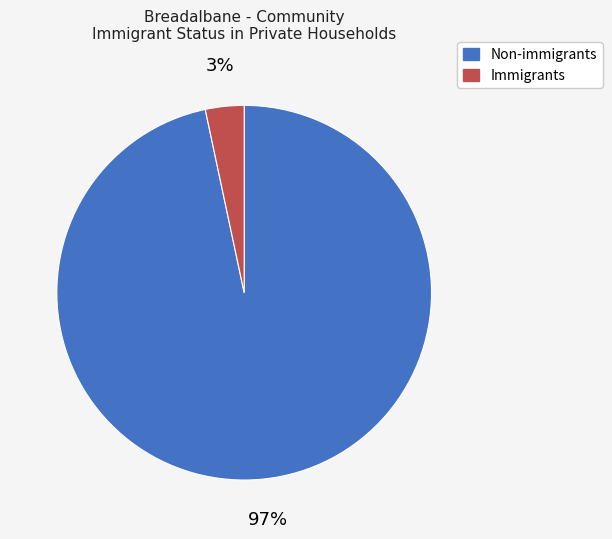

Do Immigrants and Non-immigrants together represent more than half of the pie?

Yes